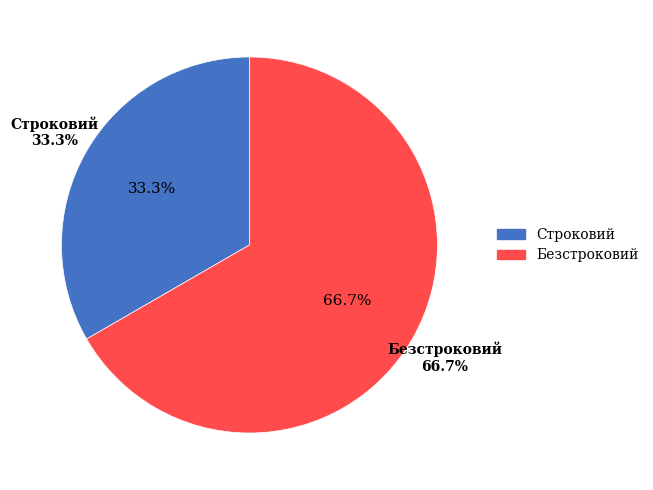

Count the number of slices in the pie.

2